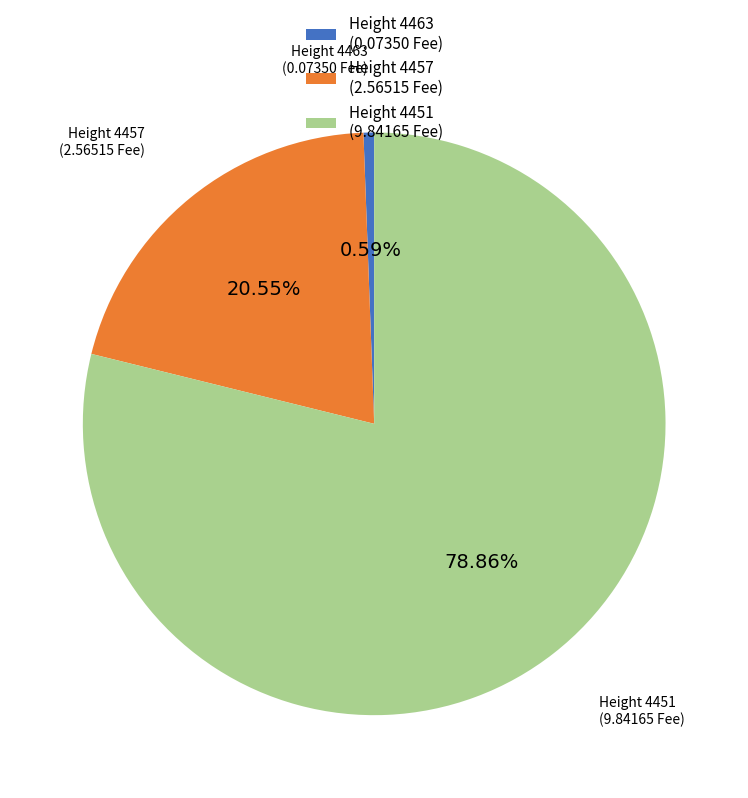

How many slices are in this pie chart?

3